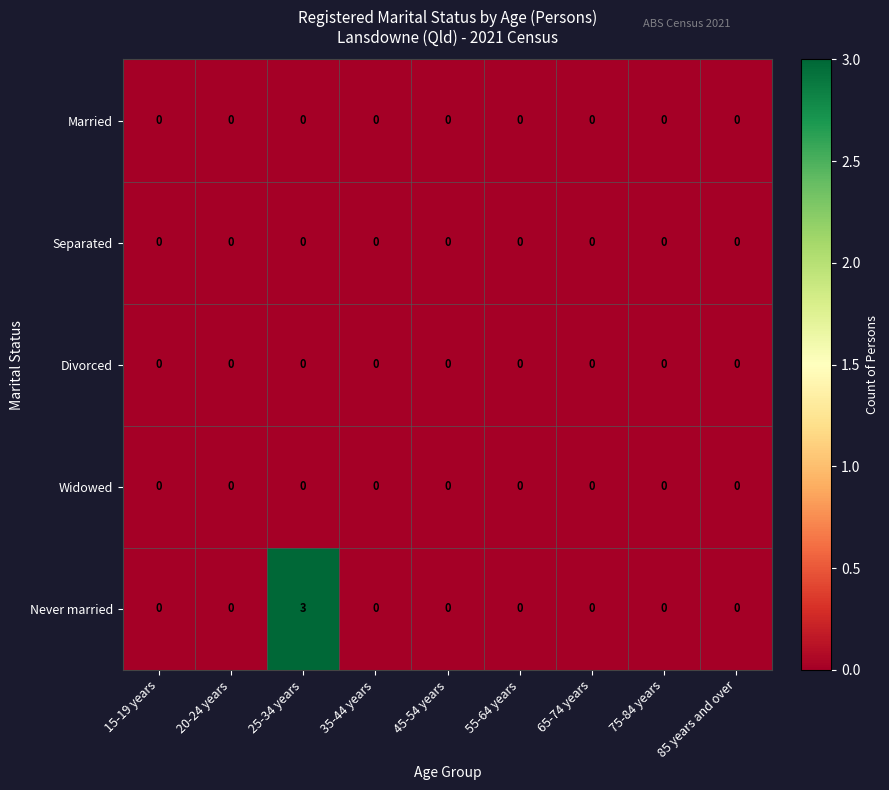

Which series has the largest total across all categories?

Never married